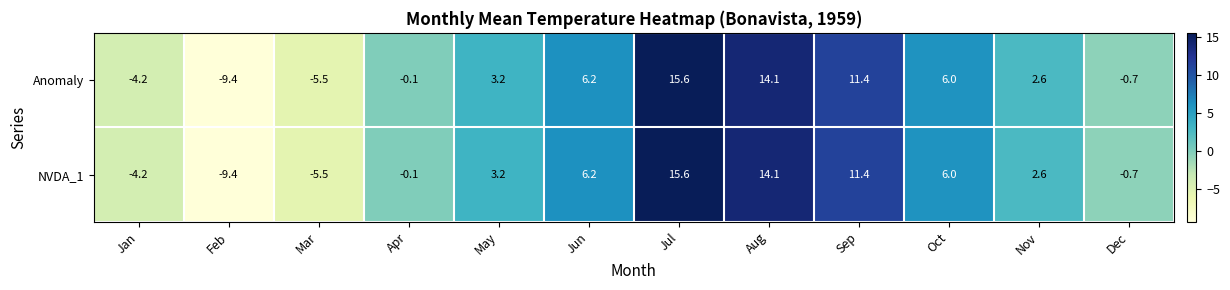

What is the sum of the Anomaly values at Dec and Mar?

-6.2